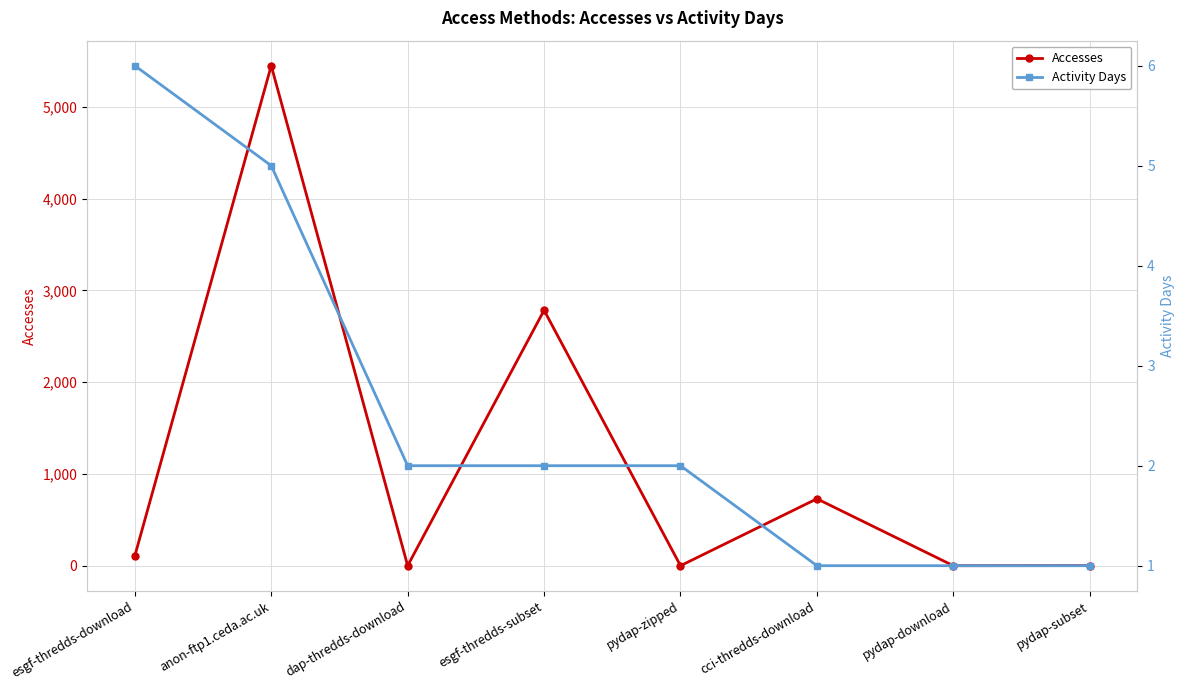

At which category does Accesses reach its first local valley?

dap-thredds-download